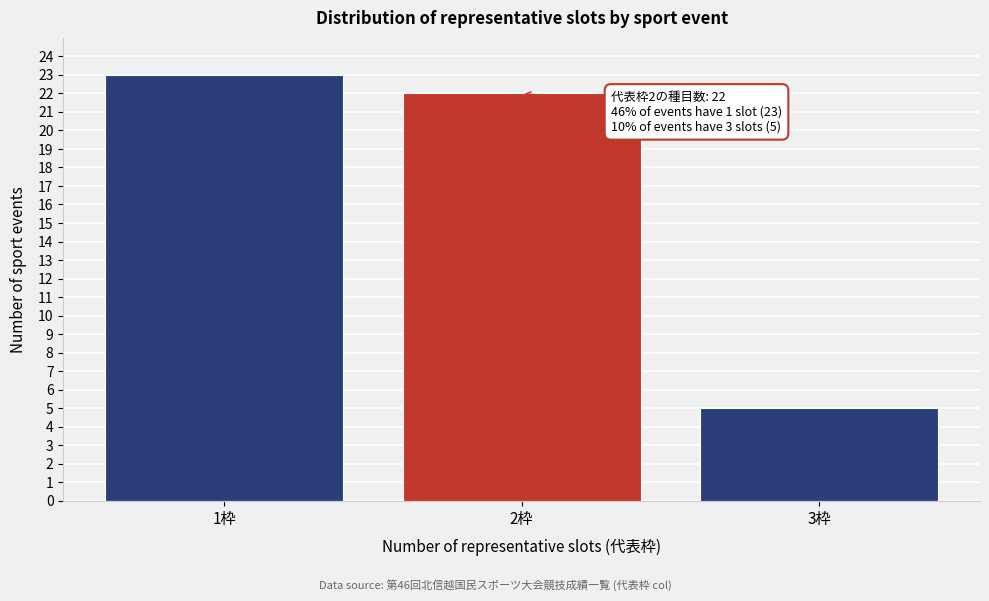

Reading right to left, extract all data points from this chart.

5	22	23